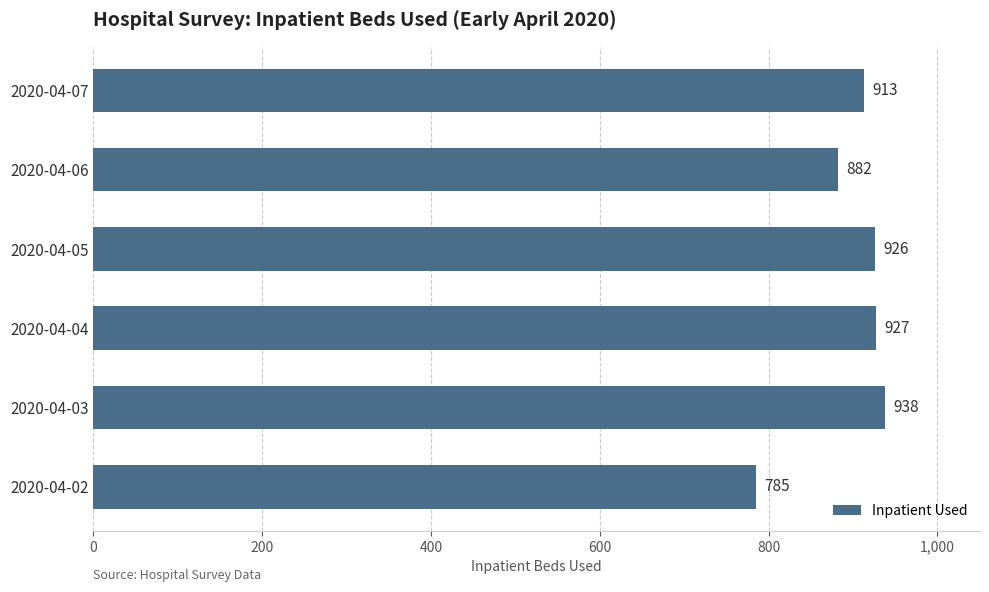

Does the chart contain stacked bars?

No